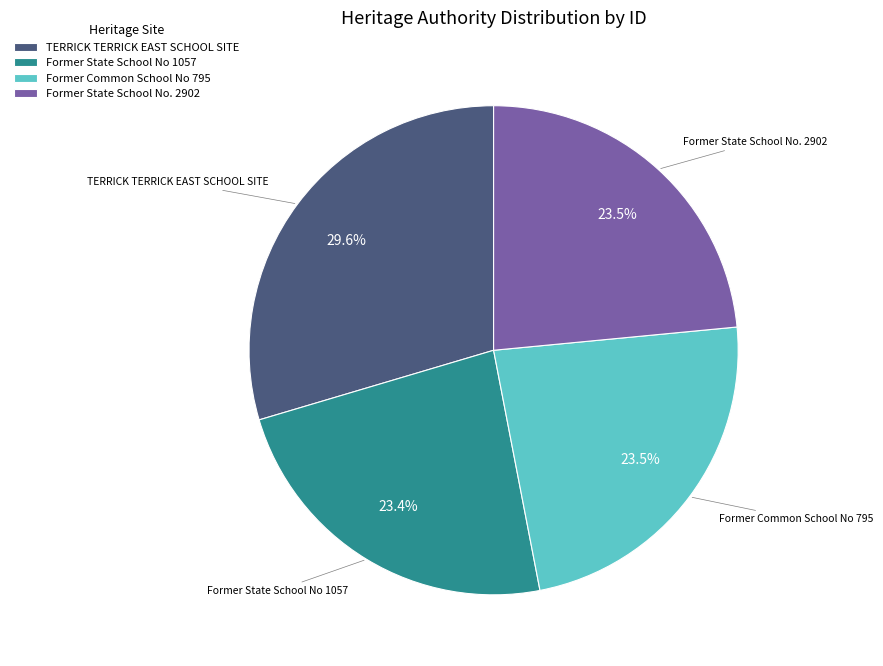

How much of the chart is everything except TERRICK TERRICK EAST SCHOOL SITE?

70.4%